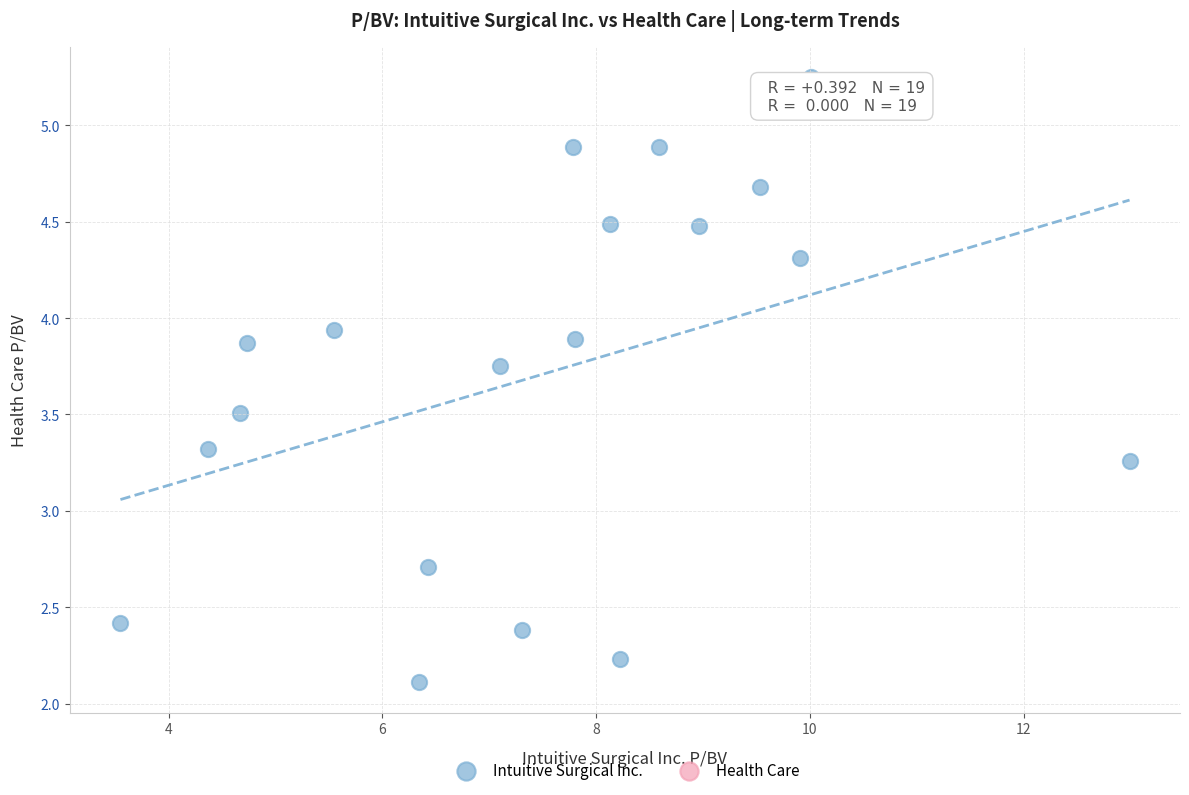

What is the range of Y values (max minus min)?

3.1